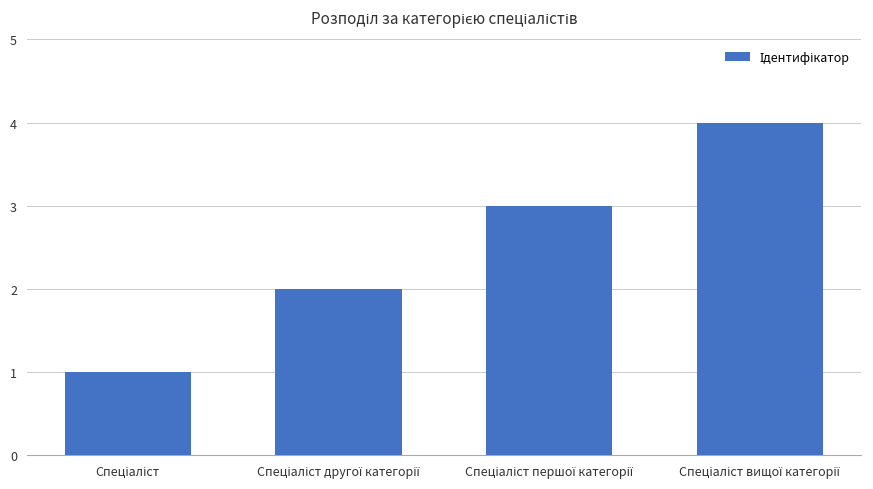

What is the greatest value displayed?

4